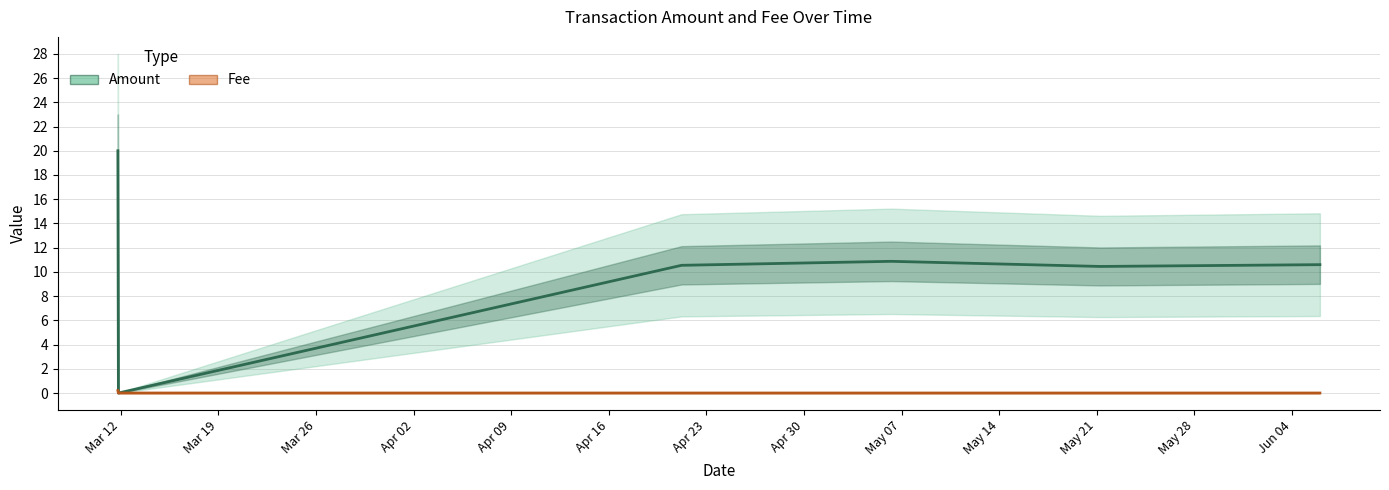

Reading left to right, what are all the values shown in this chart?

Amount: 20.0	0.0	10.5	10.9	10.4	10.6
Fee: 0.2	0.0	0.0	0.0	0.0	0.0